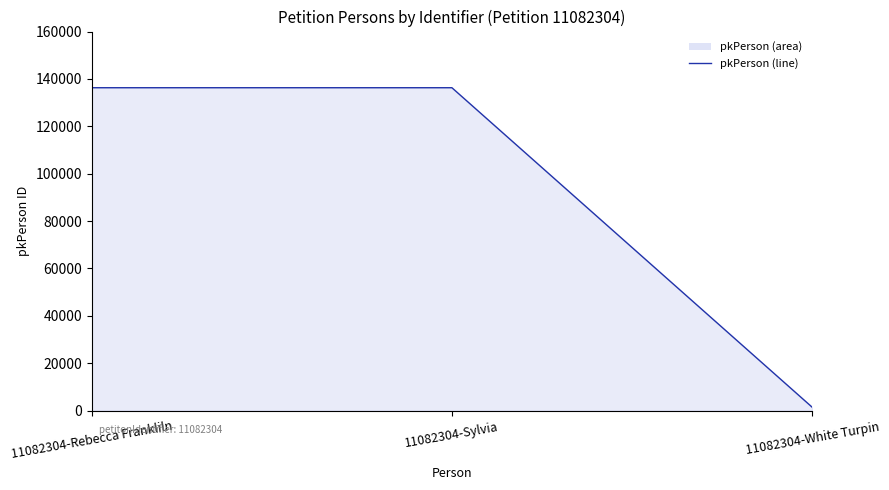

At which category does the chart reach its minimum across all series?

11082304-White Turpin